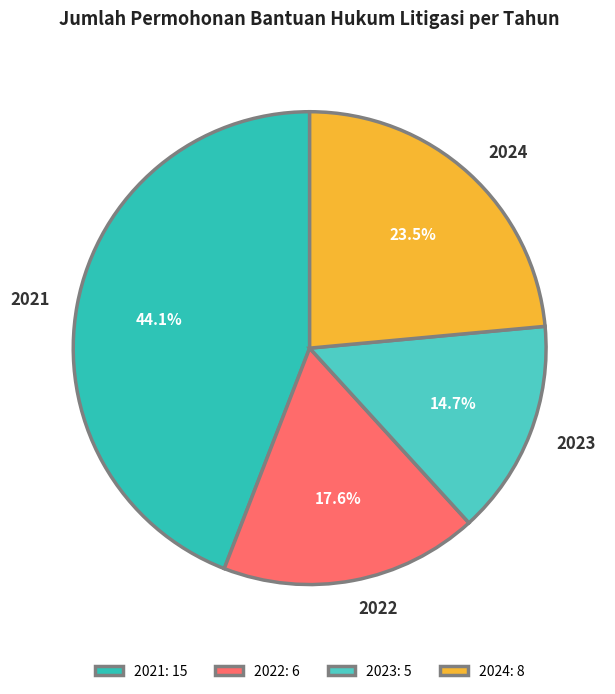

Combined, do 2024 and 2023 account for over 50%?

No